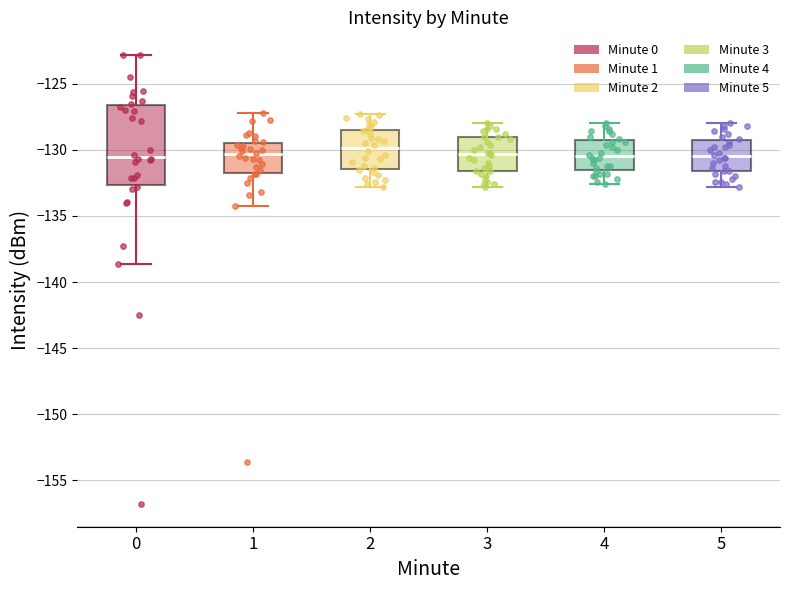

Comparing the boxes themselves (not the whiskers), which one is the tallest?

0